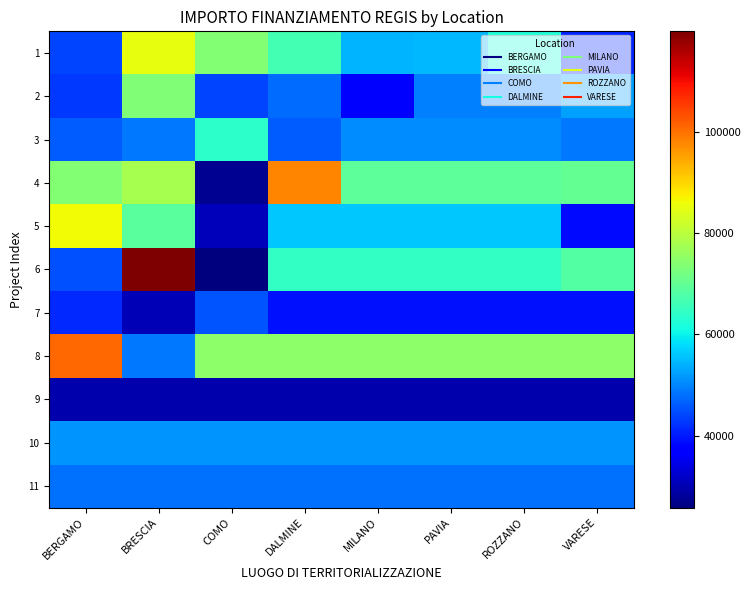

Which category has the lowest value across all series?

COMO